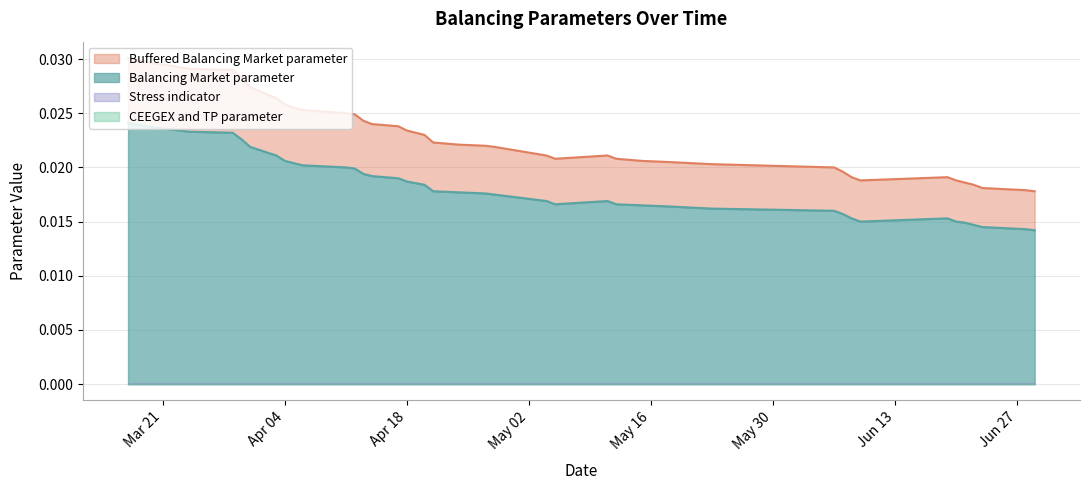

At how many categories does at least one series exceed 0?

40